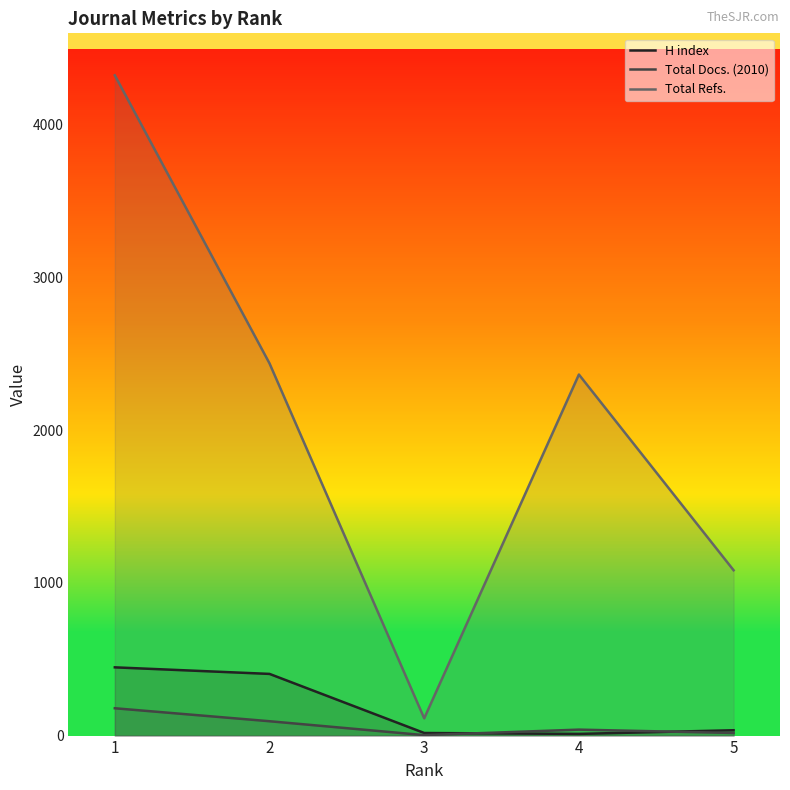

Is the value of H index at 1 greater than the value of Total Refs. at 2?

No